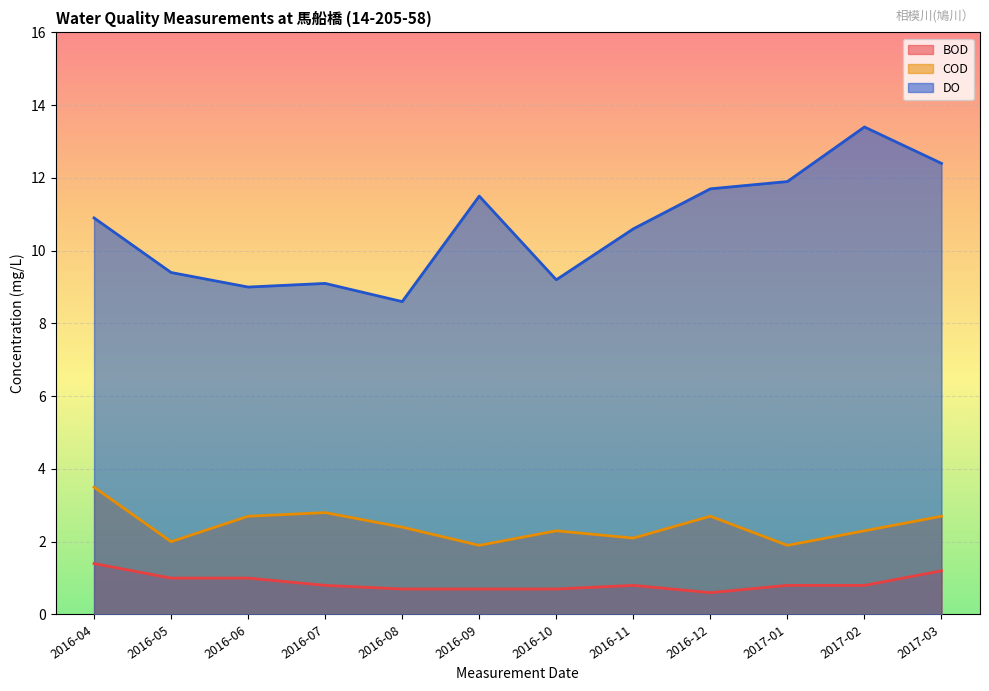

What is the greatest value displayed?

13.4